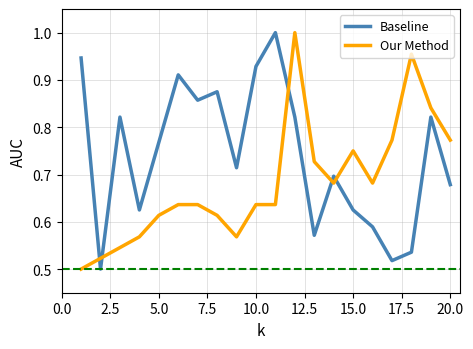

Rank the series by their average value, from lowest to highest.

Our Method, Baseline